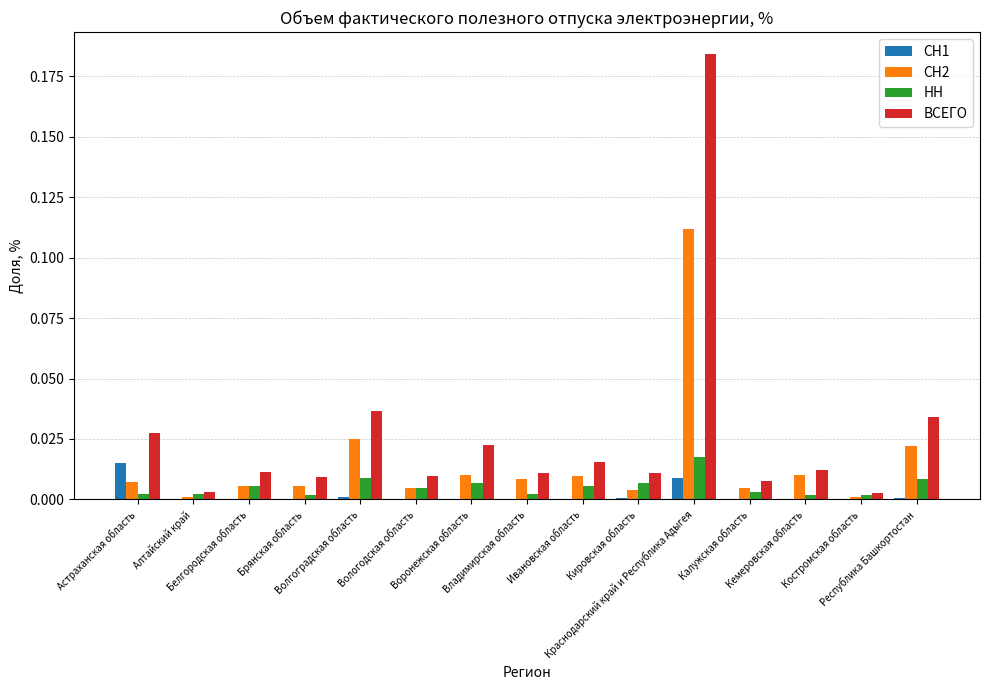

Reading left to right, transcribe all the data shown in this chart.

СН1: Астраханская область=0.0	Алтайский край=0.0	Белгородская область=0.0	Брянская область=0.0	Волгоградская область=0.0	Вологодская область=0.0	Воронежская область=0.0	Владимирская область=0.0	Ивановская область=0.0	Кировская область=0.0	Краснодарский край и Республика Адыгея=0.0	Калужская область=0.0	Кемеровская область=0.0	Костромская область=0.0	Республика Башкортостан=0.0
СН2: Астраханская область=0.0	Алтайский край=0.0	Белгородская область=0.0	Брянская область=0.0	Волгоградская область=0.0	Вологодская область=0.0	Воронежская область=0.0	Владимирская область=0.0	Ивановская область=0.0	Кировская область=0.0	Краснодарский край и Республика Адыгея=0.1	Калужская область=0.0	Кемеровская область=0.0	Костромская область=0.0	Республика Башкортостан=0.0
НН: Астраханская область=0.0	Алтайский край=0.0	Белгородская область=0.0	Брянская область=0.0	Волгоградская область=0.0	Вологодская область=0.0	Воронежская область=0.0	Владимирская область=0.0	Ивановская область=0.0	Кировская область=0.0	Краснодарский край и Республика Адыгея=0.0	Калужская область=0.0	Кемеровская область=0.0	Костромская область=0.0	Республика Башкортостан=0.0
ВСЕГО: Астраханская область=0.0	Алтайский край=0.0	Белгородская область=0.0	Брянская область=0.0	Волгоградская область=0.0	Вологодская область=0.0	Воронежская область=0.0	Владимирская область=0.0	Ивановская область=0.0	Кировская область=0.0	Краснодарский край и Республика Адыгея=0.2	Калужская область=0.0	Кемеровская область=0.0	Костромская область=0.0	Республика Башкортостан=0.0